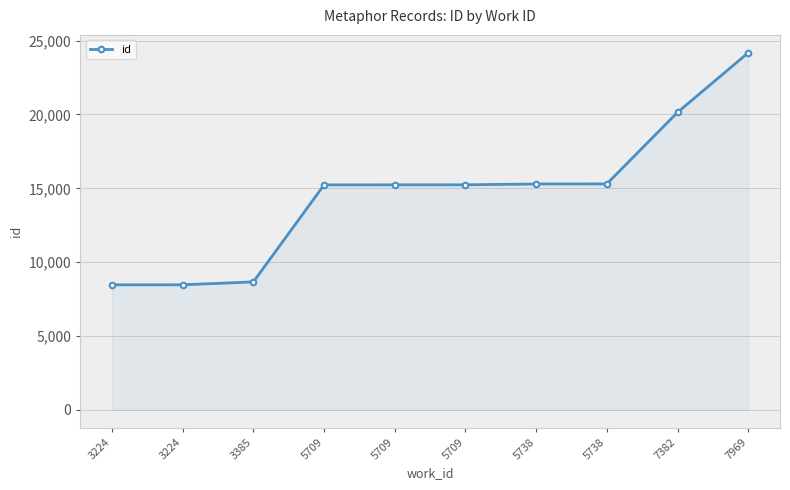

Reading left to right, list all the values displayed in this chart.

3224=8466	3224=8468	3385=8666	5709=15233	5709=15235	5709=15237	5738=15293	5738=15299	7382=20140	7969=24176